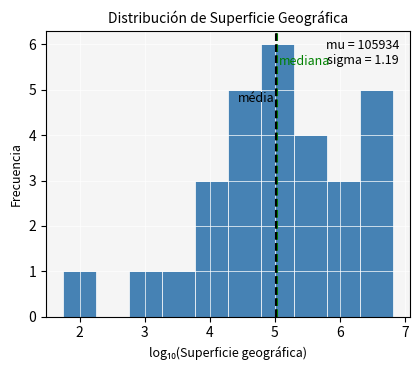

Which range on the x-axis has the tallest bar?

4.8 to 5.3